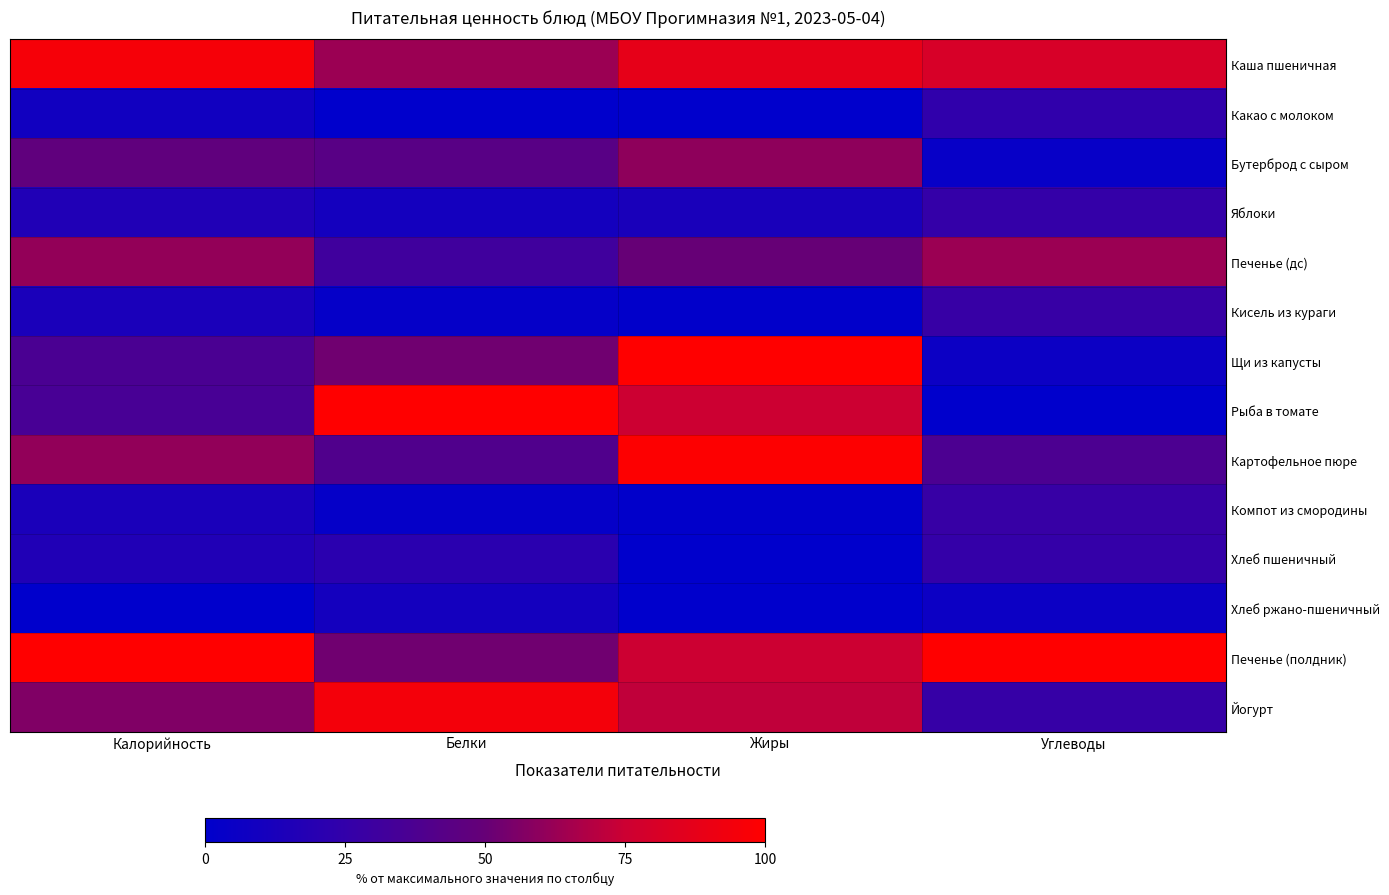

Reading left to right, list all the values displayed in this chart.

Каша пшеничная: Калорийность=95.3	Белки=63.2	Жиры=87.5	Углеводы=80.2
Какао с молоком: Калорийность=8.8	Белки=0.0	Жиры=0.0	Углеводы=23.5
Бутерброд с сыром: Калорийность=47.2	Белки=43.2	Жиры=60.0	Углеводы=3.7
Яблоки: Калорийность=16.4	Белки=10.5	Жиры=12.5	Углеводы=25.9
Печенье (дс): Калорийность=61.2	Белки=31.6	Жиры=50.0	Углеводы=63.0
Кисель из кураги: Калорийность=13.0	Белки=2.8	Жиры=1.1	Углеводы=27.1
Щи из капусты: Калорийность=36.4	Белки=52.6	Жиры=100.0	Углеводы=6.2
Рыба в томате: Калорийность=35.5	Белки=100.0	Жиры=75.0	Углеводы=0.0
Картофельное пюре: Калорийность=60.6	Белки=39.8	Жиры=99.0	Углеводы=37.3
Компот из смородины: Калорийность=13.0	Белки=2.8	Жиры=1.1	Углеводы=27.1
Хлеб пшеничный: Калорийность=16.4	Белки=21.1	Жиры=0.0	Углеводы=25.9
Хлеб ржано-пшеничный: Калорийность=0.0	Белки=10.5	Жиры=0.0	Углеводы=6.2
Печенье (полдник): Калорийность=100.0	Белки=52.6	Жиры=75.0	Углеводы=100.0
Йогурт: Калорийность=56.4	Белки=94.7	Жиры=72.0	Углеводы=26.7